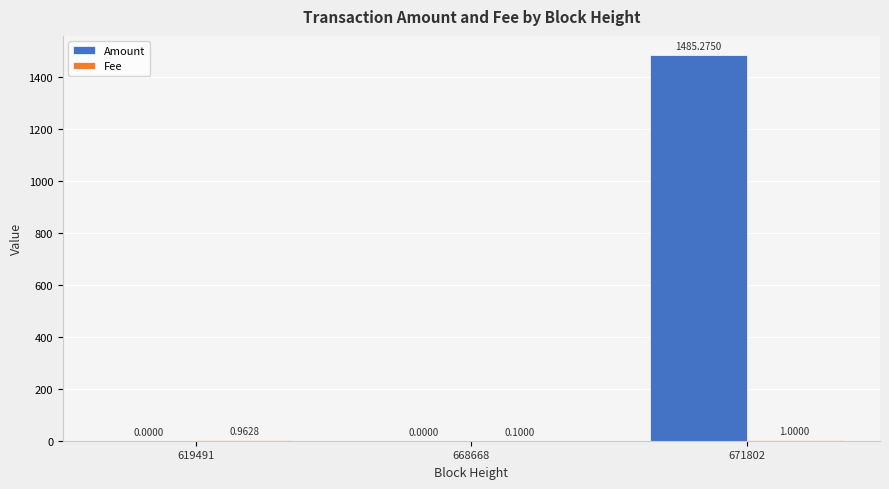

At which label does Amount reach its peak?

671802